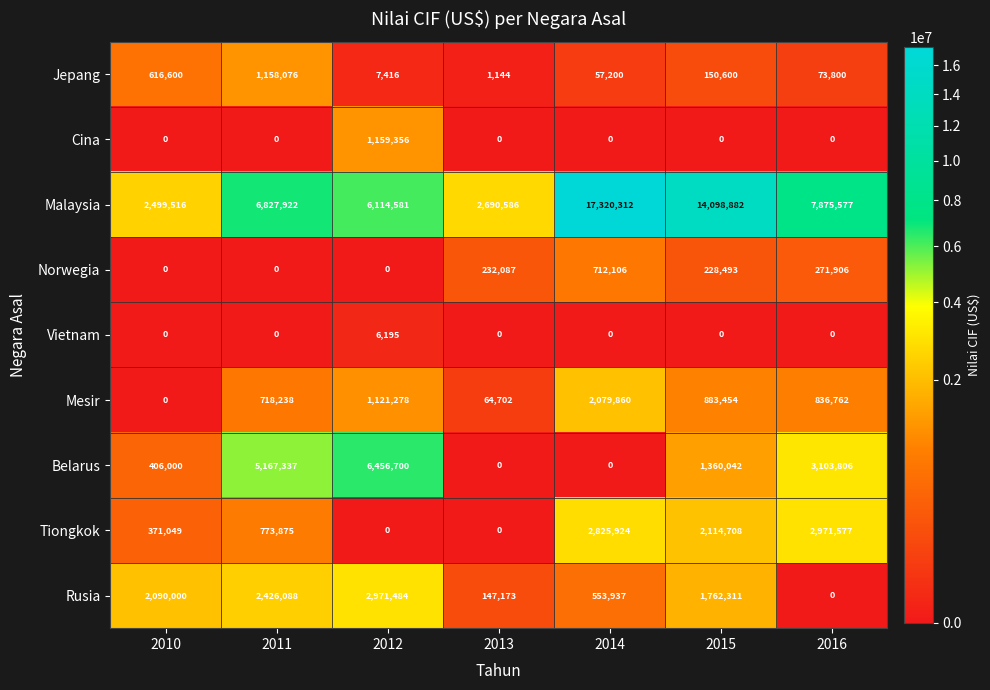

What is the total value across all series at 2015?

20598490